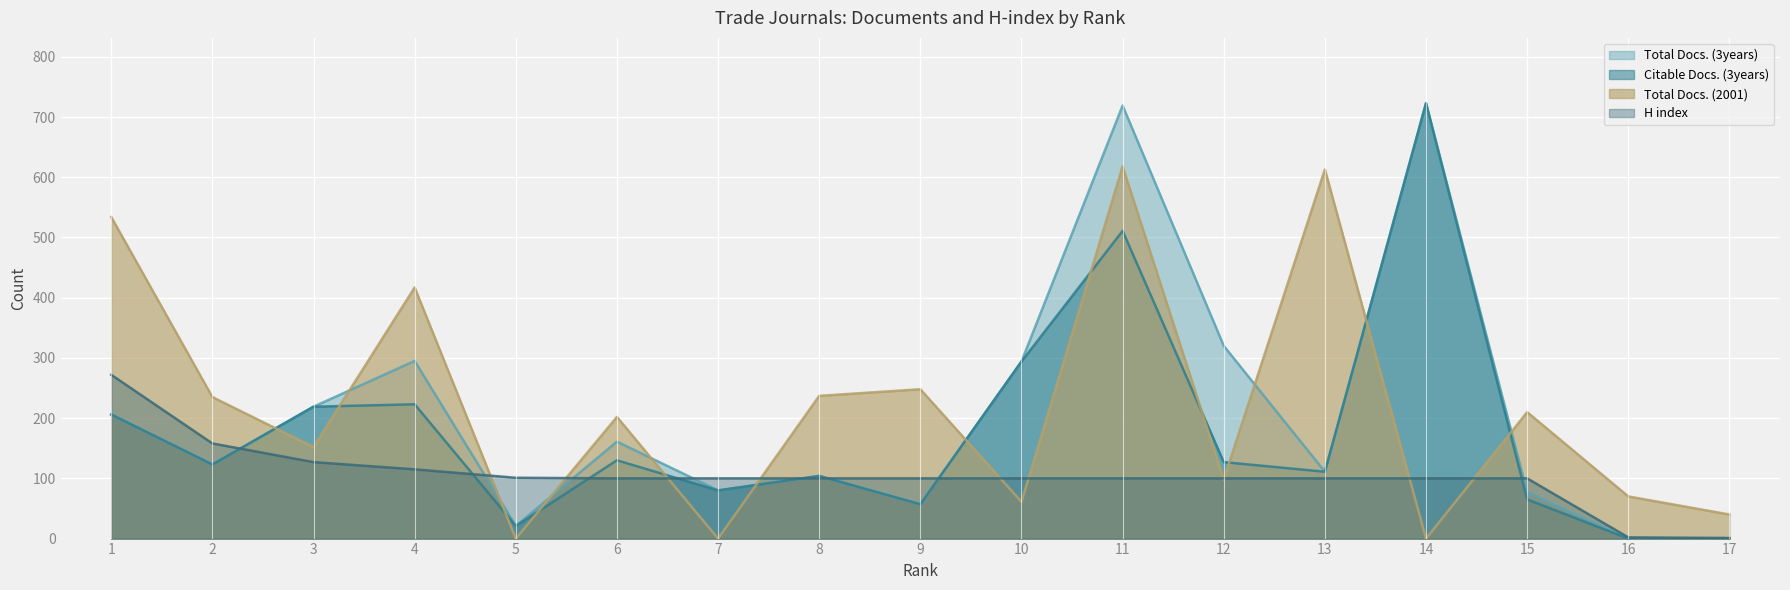

How many data points in Citable Docs. (3years) are above 123?

8